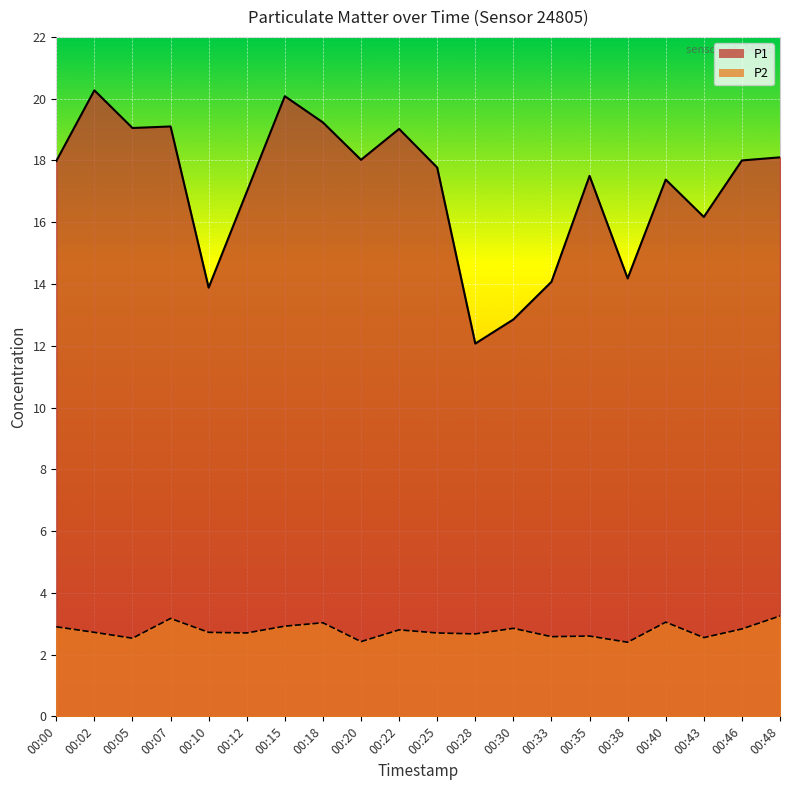

True or false: P1 and P2 intersect in this chart.

False